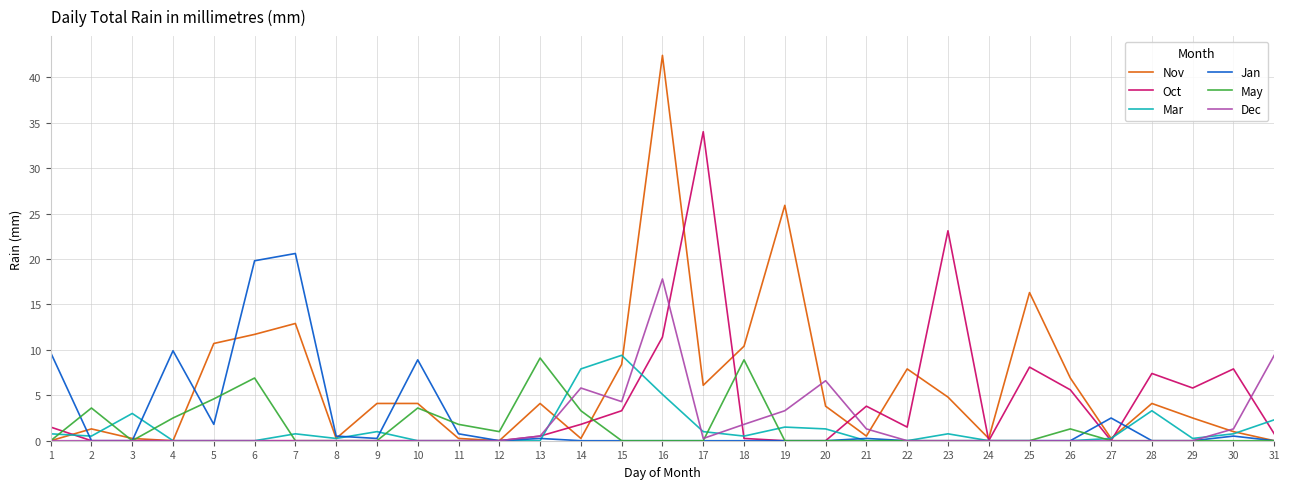

Which series has the largest total across all categories?

Nov